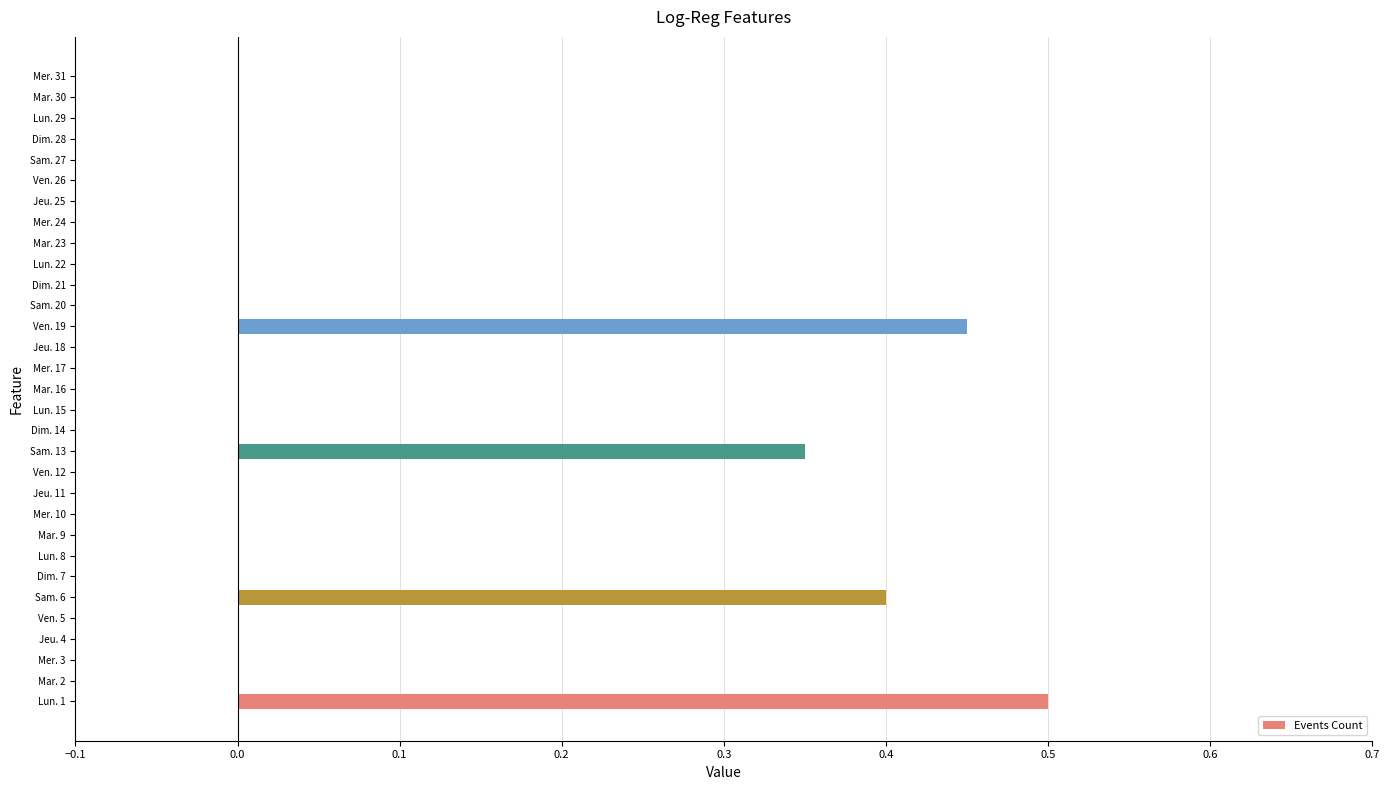

Which label corresponds to the largest value in the chart?

Lun. 1